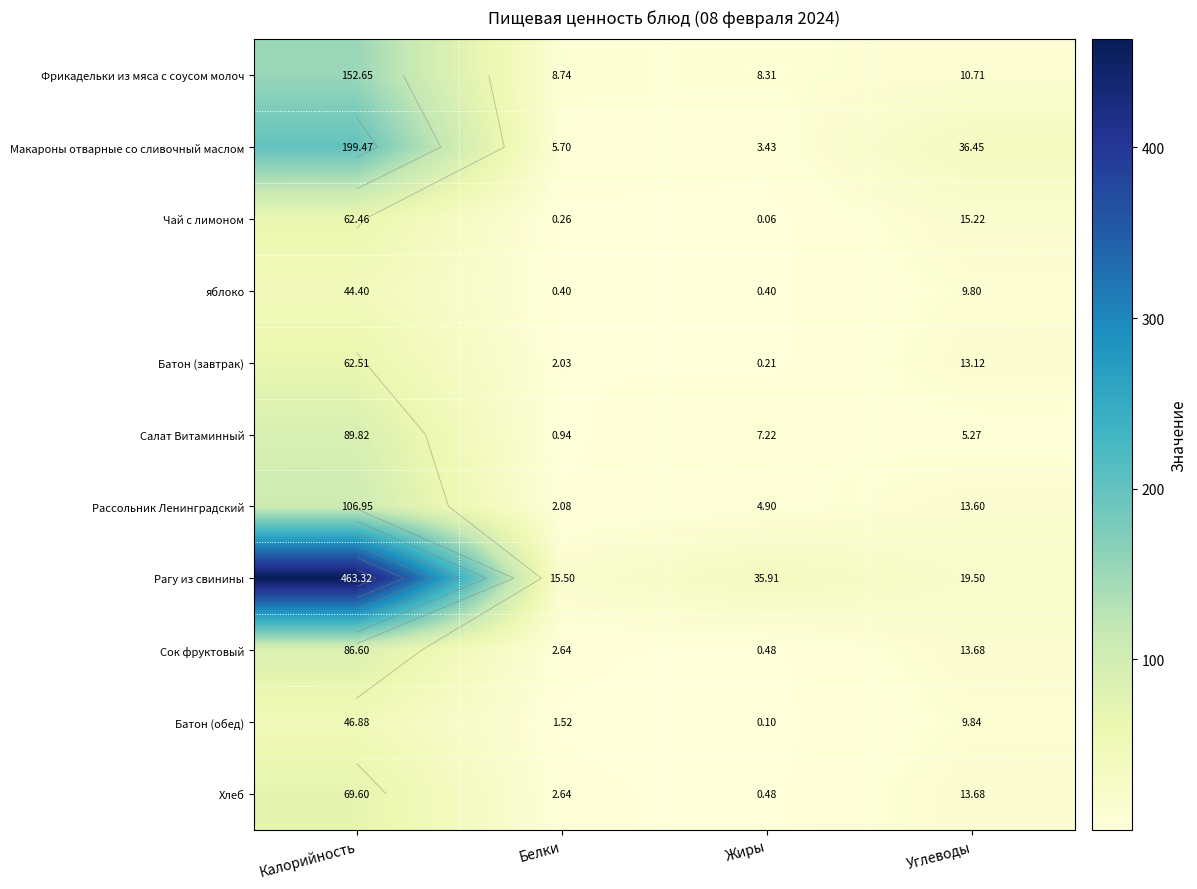

The Чай с лимоном series shows 22.1 at Калорийность. True or false?

False